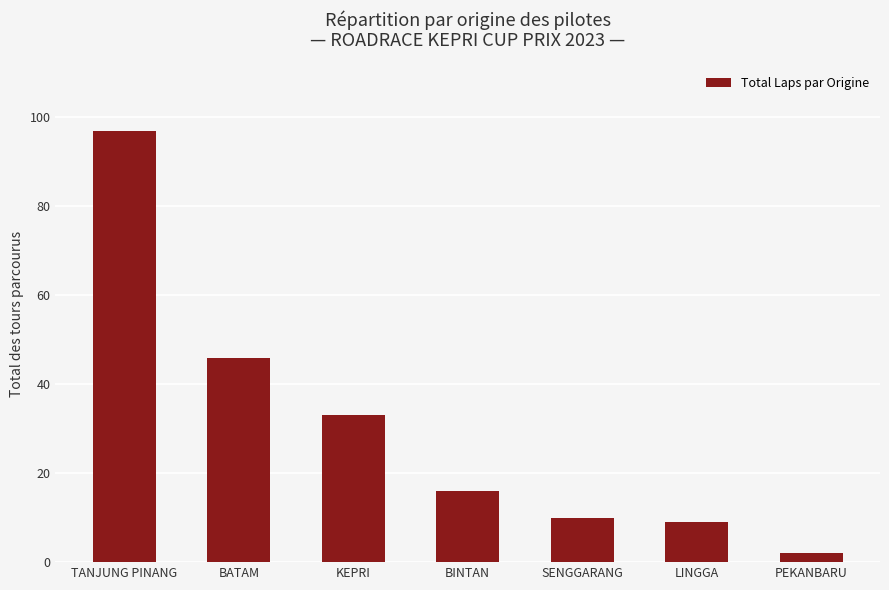

Reading left to right, extract all data points from this chart.

TANJUNG PINANG=97	BATAM=46	KEPRI=33	BINTAN=16	SENGGARANG=10	LINGGA=9	PEKANBARU=2